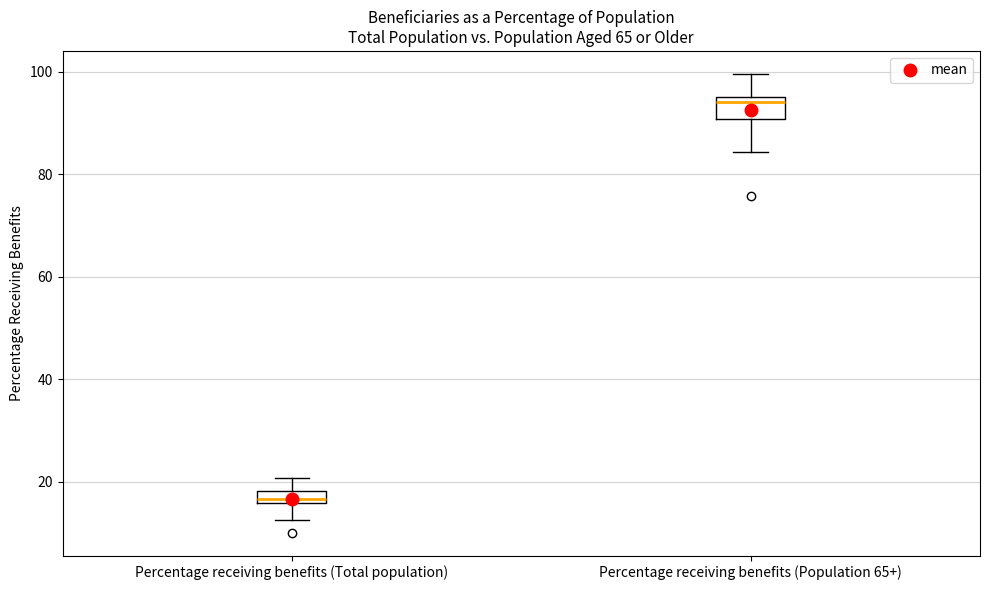

Where is the upper edge of the box for Percentage receiving benefits (Total population) on the y-axis? The values are not printed on the chart, so give them approximately, as read against the axis.

18